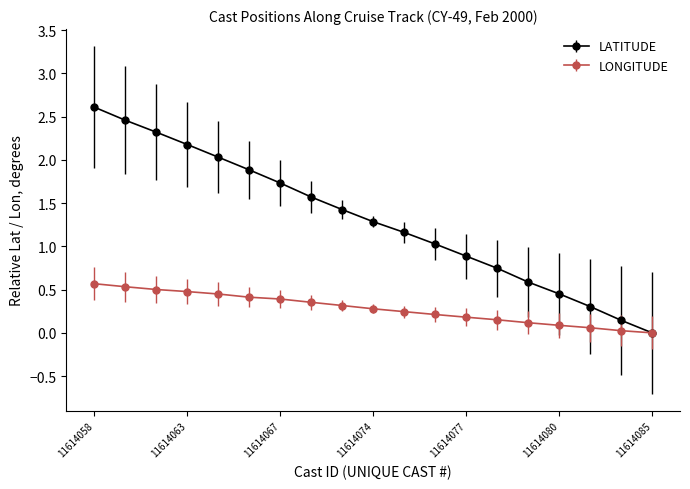

Does the chart have visible grid lines?

No